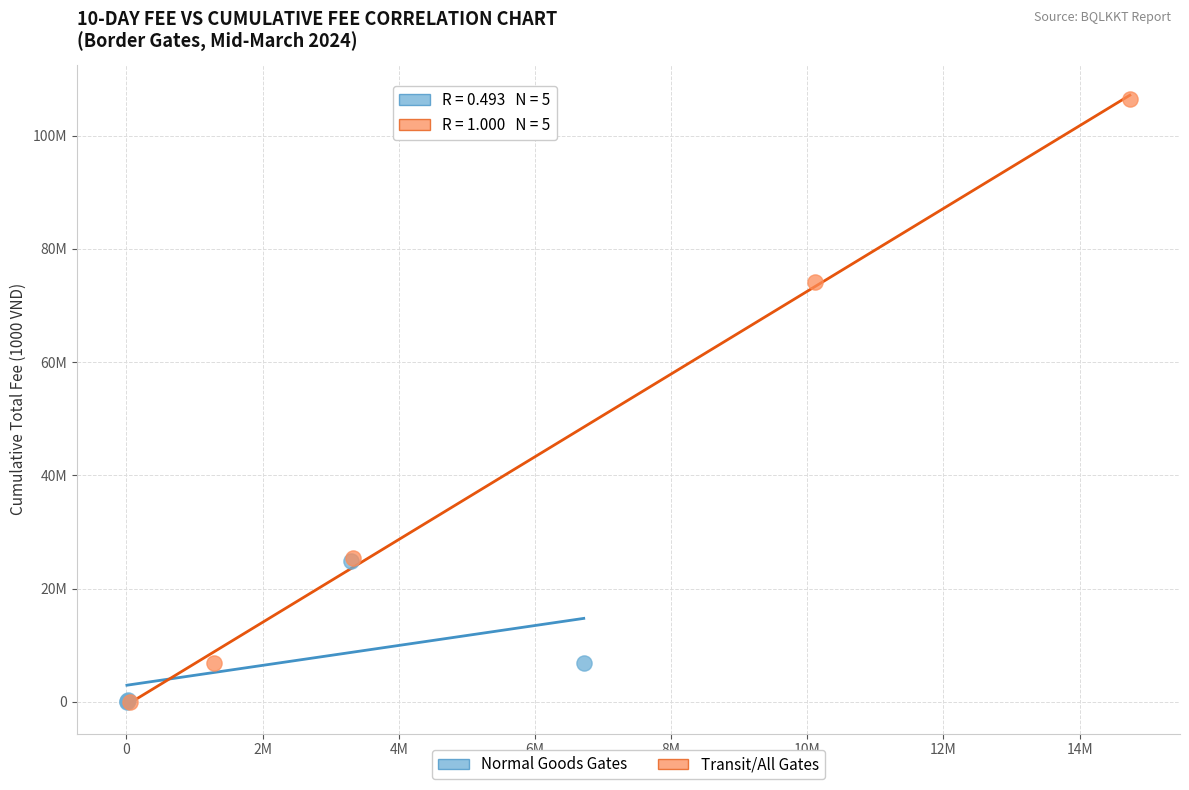

What are all the series names shown in the legend?

Normal Goods Gates, Transit/All Gates